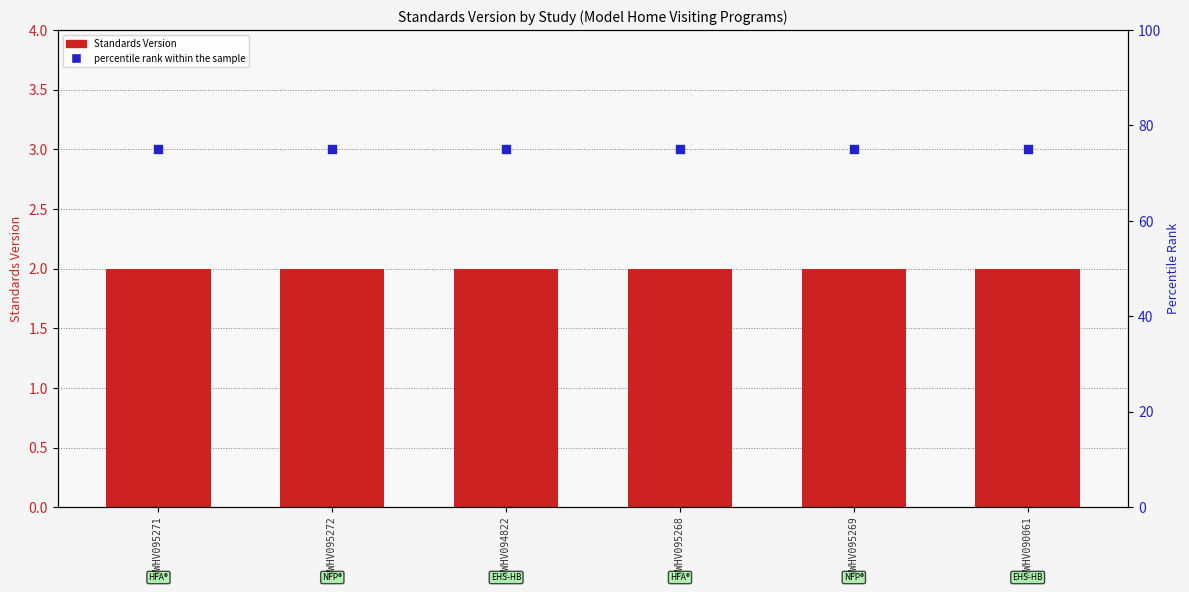

Which series contains the highest Y value?

percentile rank within the sample